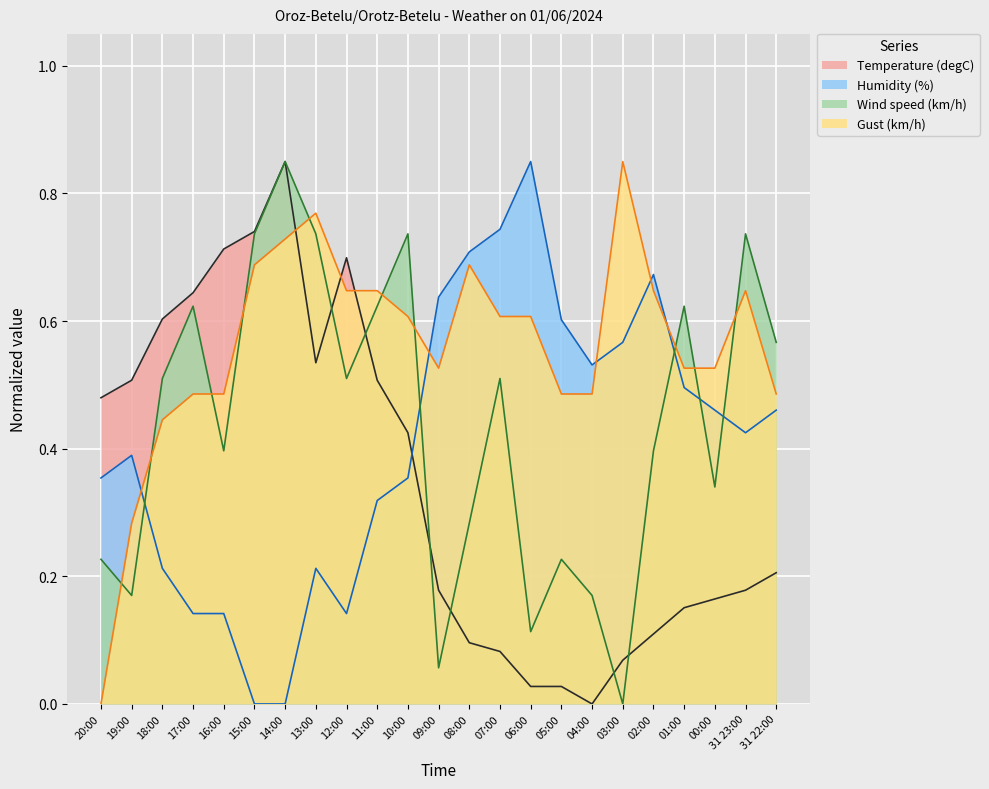

The value of Gust (km/h) at 31 23:00 is 0.6. True or false?

True